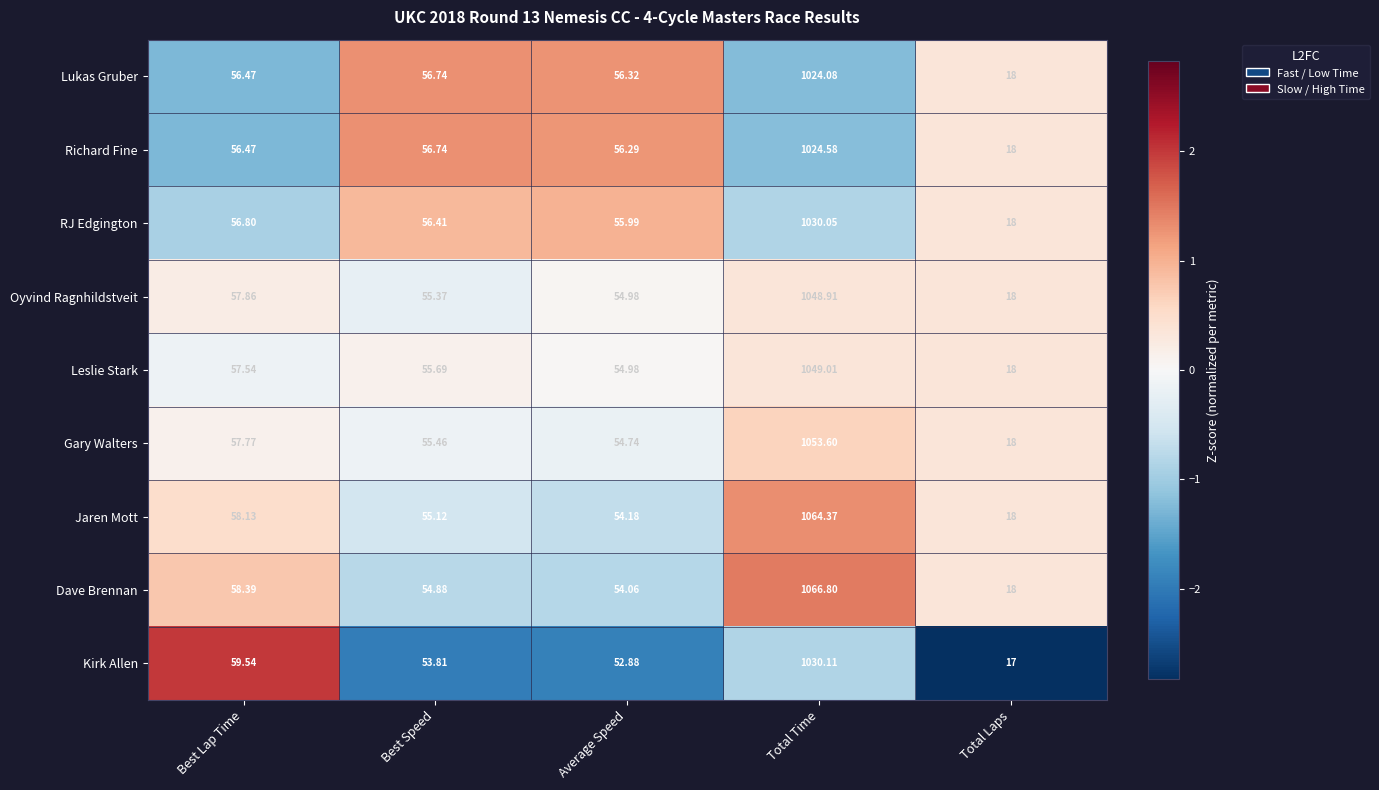

Which series has the largest total across all categories?

Dave Brennan